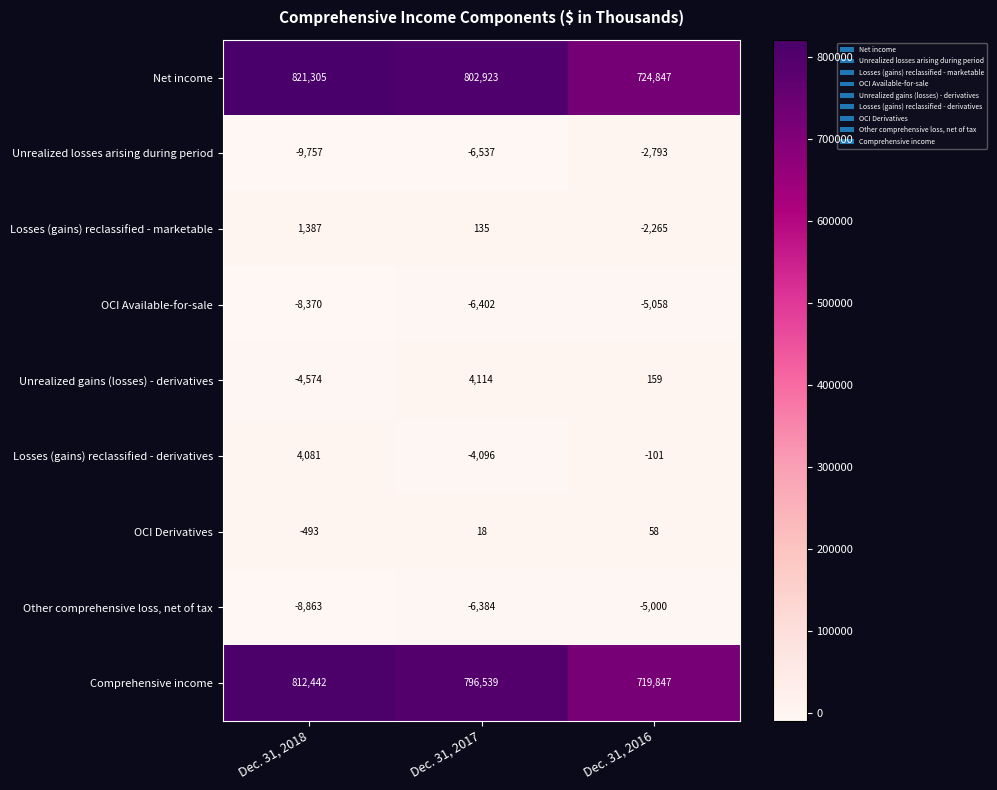

At which category does the chart reach its minimum across all series?

Dec. 31, 2018